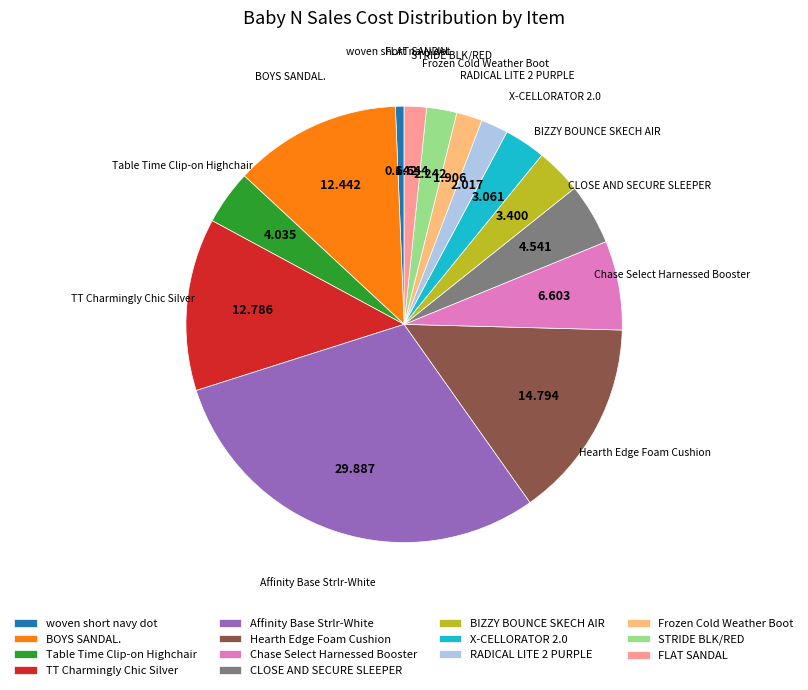

Which category has the smallest portion of the pie?

woven short navy dot